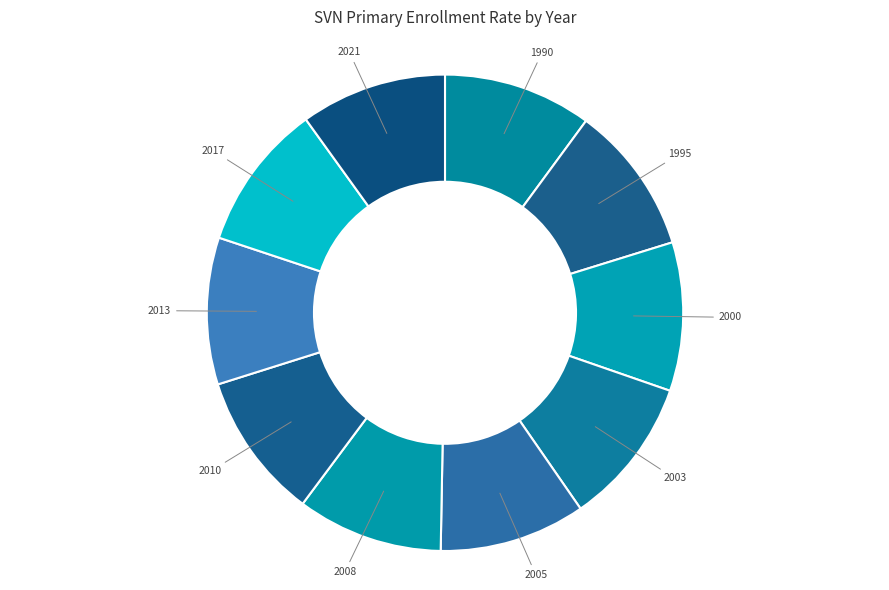

True or false: 1995 accounts for 24% of the total.

False